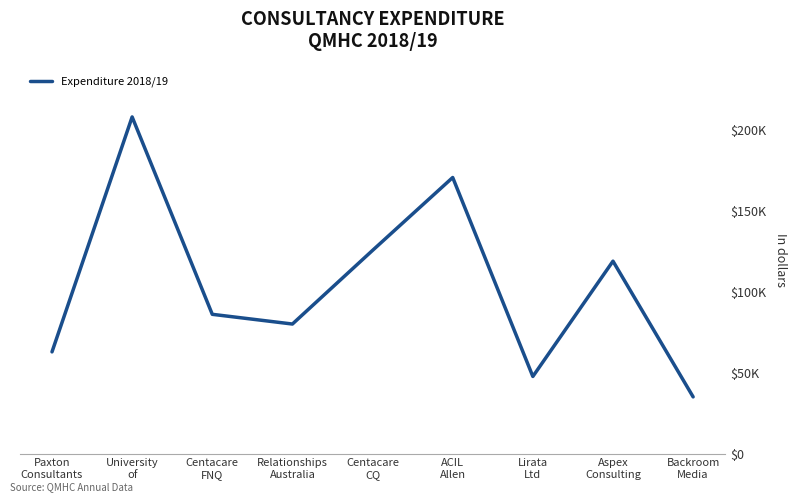

What is the label of the 6th point from the left?

ACIL
Allen